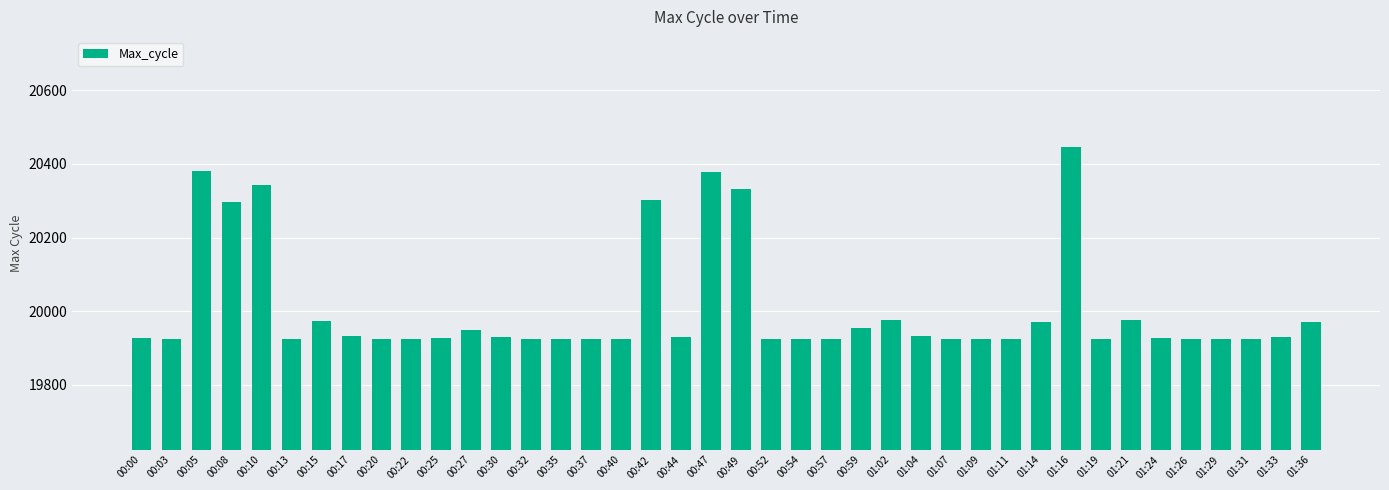

The value at 01:33 is 19931. True or false?

True